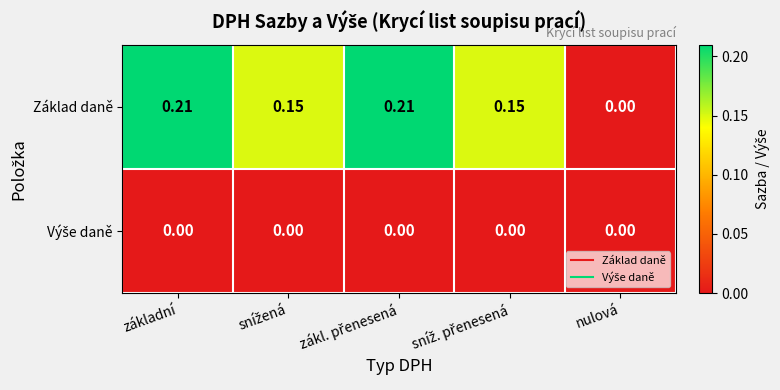

Which series has the largest total across all categories?

Základ daně